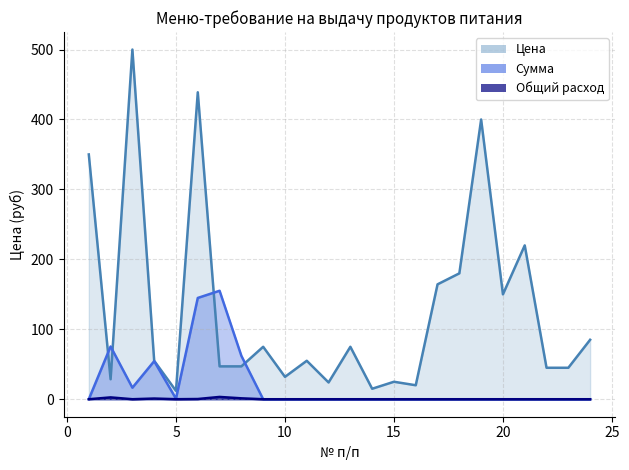

Reading right to left, transcribe all the data shown in this chart.

Цена: 24=85.0	23=45.0	22=45.0	21=220.0	20=150.0	19=400.0	18=180.0	17=164.3	16=20.0	15=25.0	14=15.0	13=75.0	12=24.0	11=55.0	10=32.0	9=75.0	8=47.0	7=47.0	6=438.9	5=12.0	4=55.0	3=500.0	2=28.6	1=350.0
Сумма: 24=0.0	23=0.0	22=0.0	21=0.0	20=0.0	19=0.0	18=0.0	17=0.0	16=0.0	15=0.0	14=0.0	13=0.0	12=0.0	11=0.0	10=0.0	9=0.0	8=62.0	7=155.1	6=144.8	5=0.8	4=54.5	3=16.5	2=75.4	1=0.0
Общий расход: 24=0.0	23=0.0	22=0.0	21=0.0	20=0.0	19=0.0	18=0.0	17=0.0	16=0.0	15=0.0	14=0.0	13=0.0	12=0.0	11=0.0	10=0.0	9=0.0	8=1.3	7=3.3	6=0.3	5=0.1	4=1.0	3=0.0	2=2.6	1=0.0